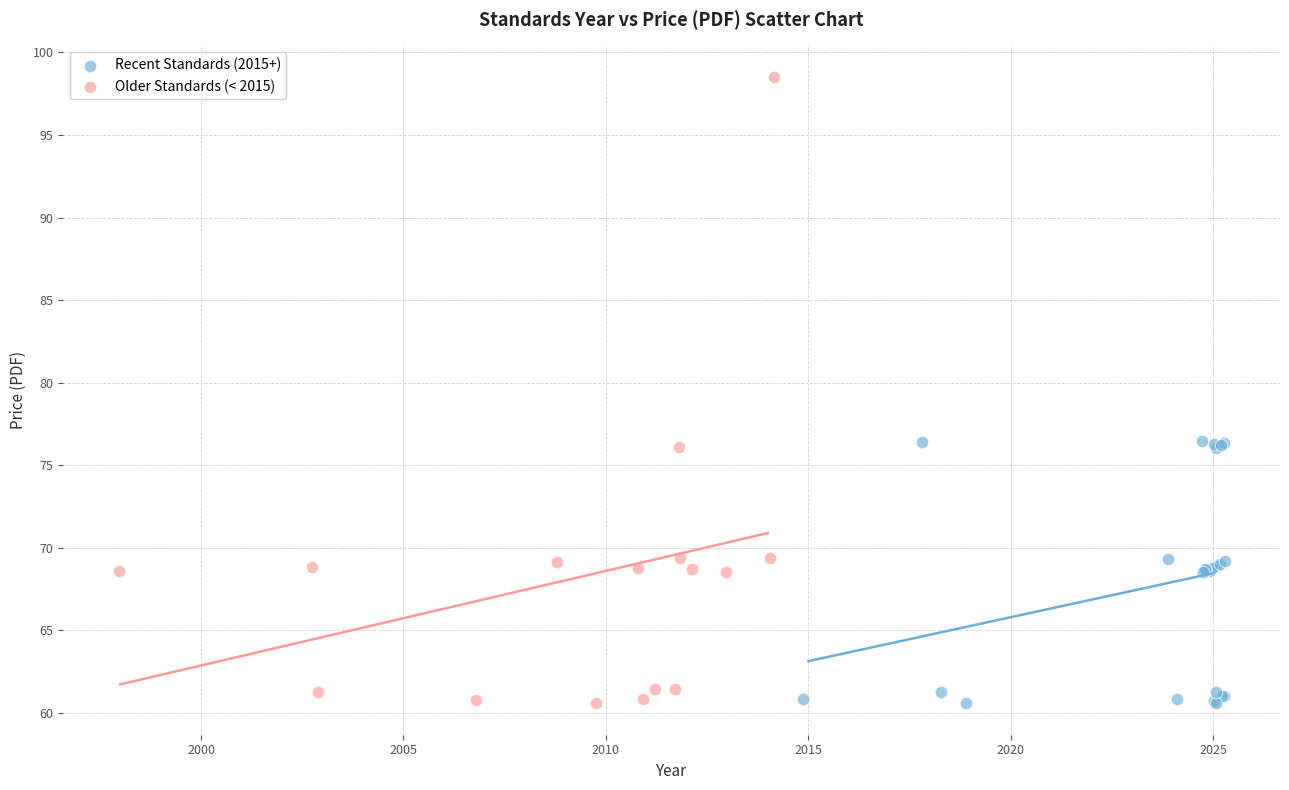

Which series has the largest Y range (max minus min)?

Older Standards (< 2015)